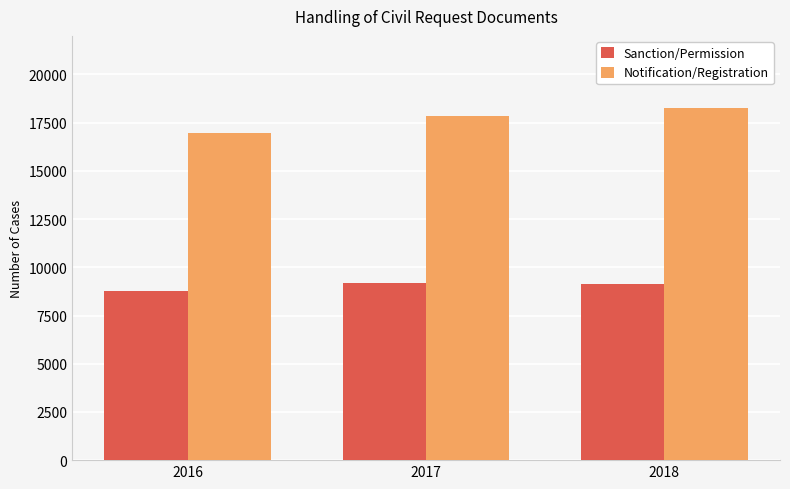

What is the difference between the maximum and second lowest values in the Sanction/Permission series?

30